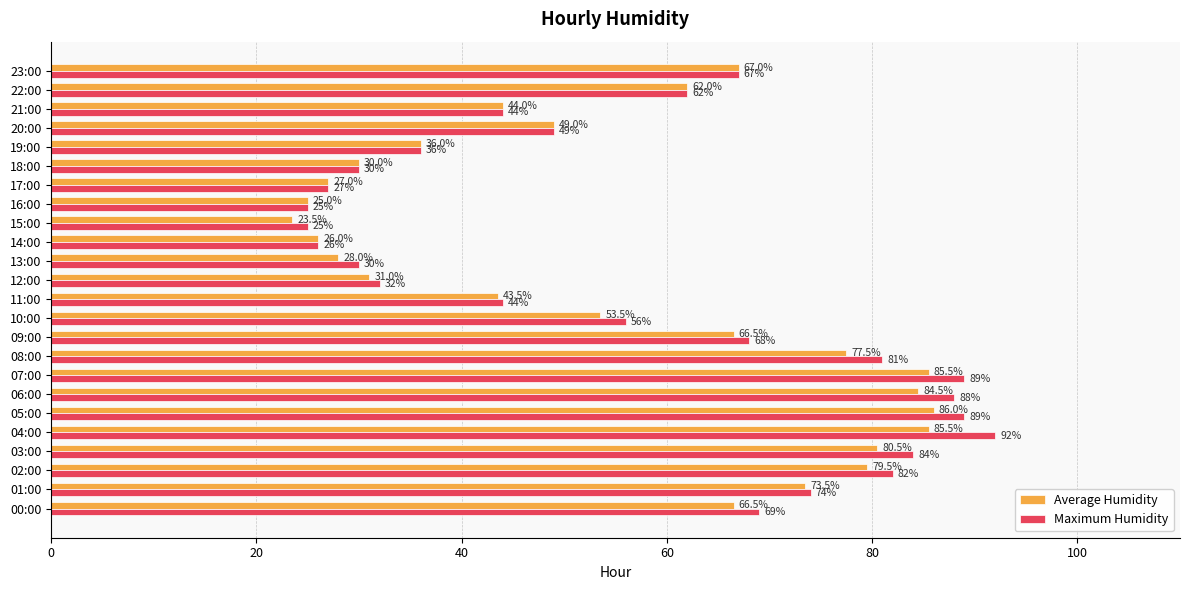

What is the approximate value of Average Humidity at 21:00?

44.0